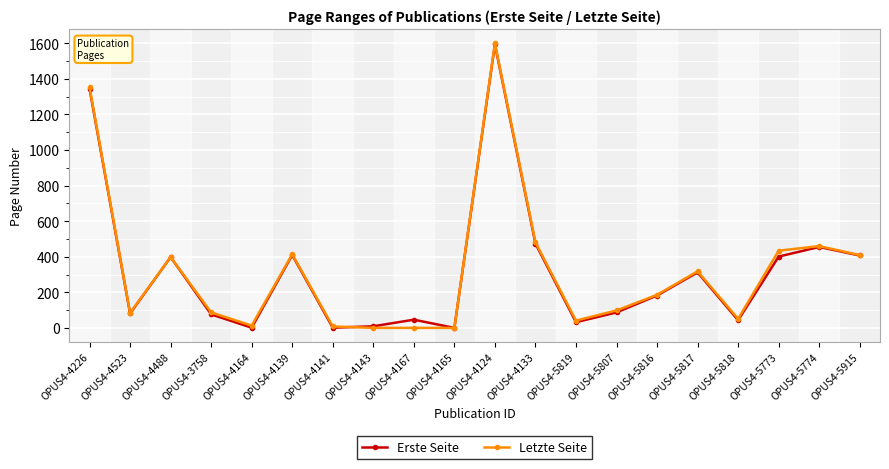

What is the total value across all series at OPUS4-4139?

824